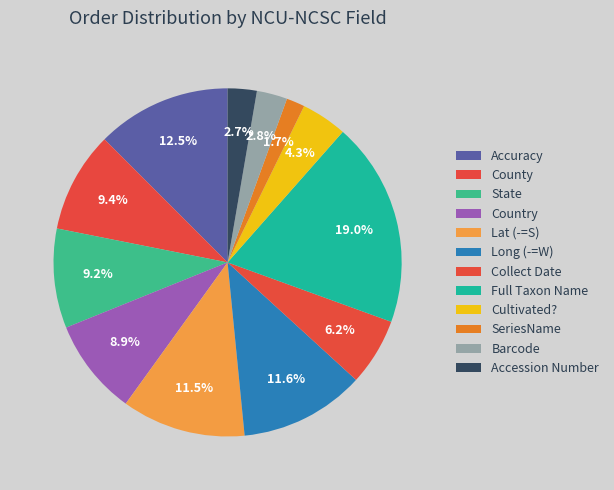

Does Full Taxon Name represent more than half of the total?

No